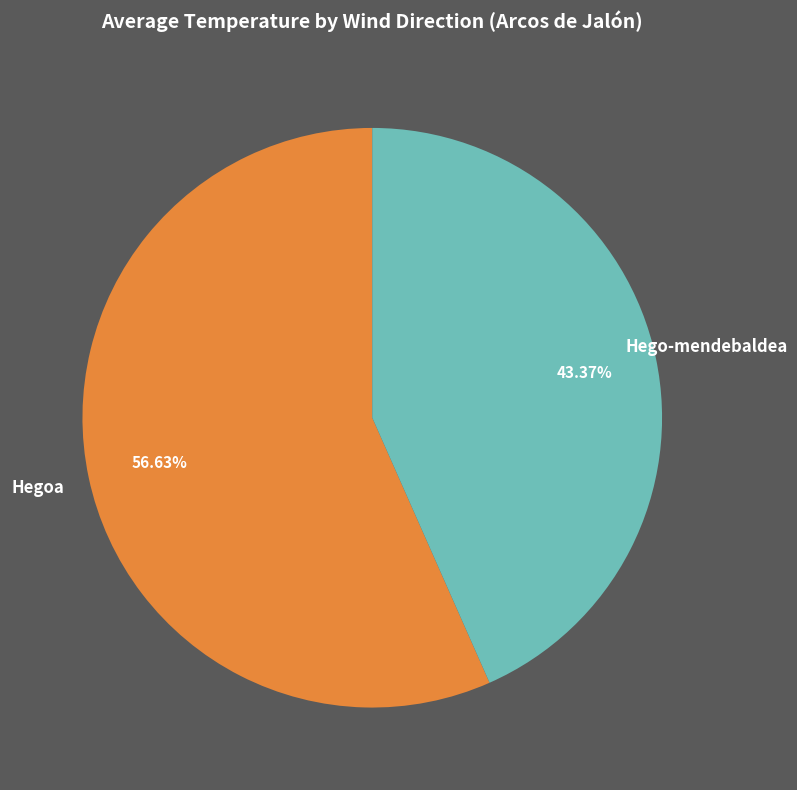

Does Hego-mendebaldea represent more than half of the total?

No